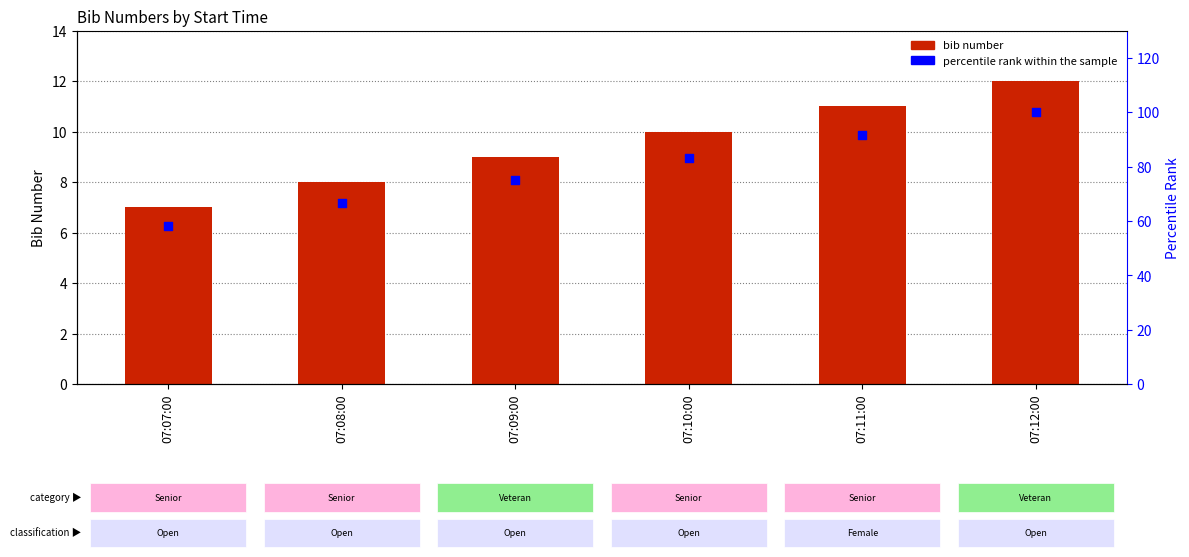

Which series has the largest total across all categories?

percentile rank within the sample